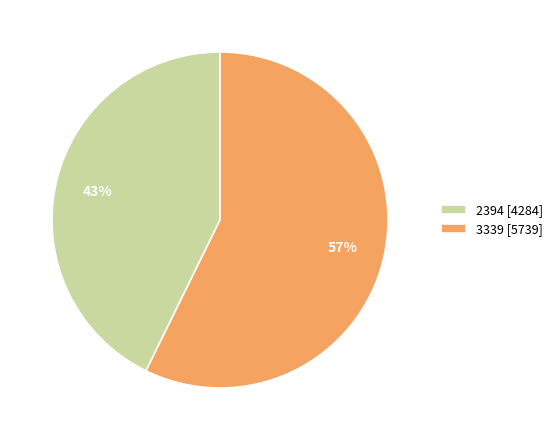

Which has a higher value, 2394 [4284] or 3339 [5739]?

3339 [5739]